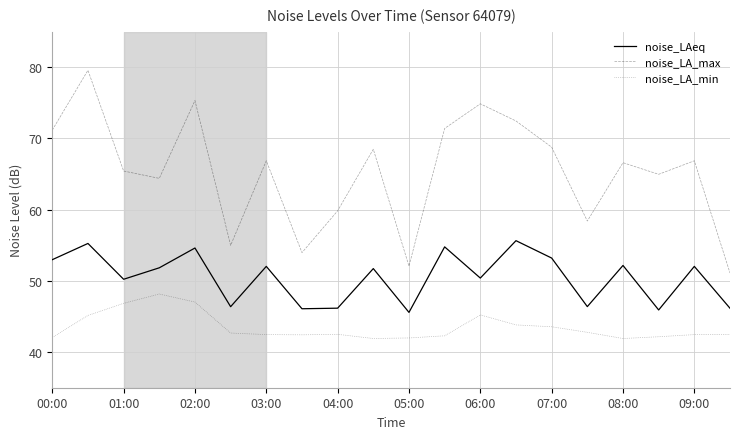

True or false: noise_LAeq and noise_LA_max intersect in this chart.

False